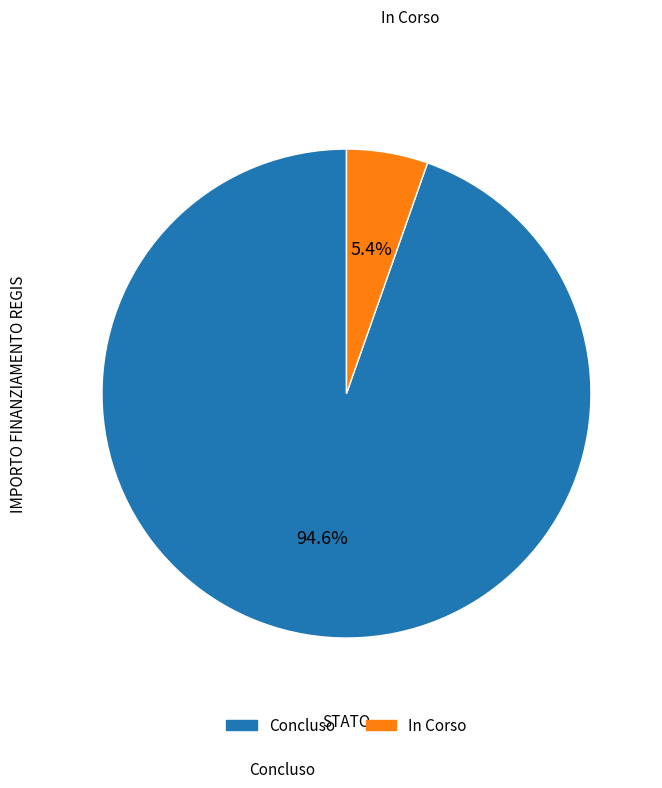

Does any single category account for the majority?

Yes